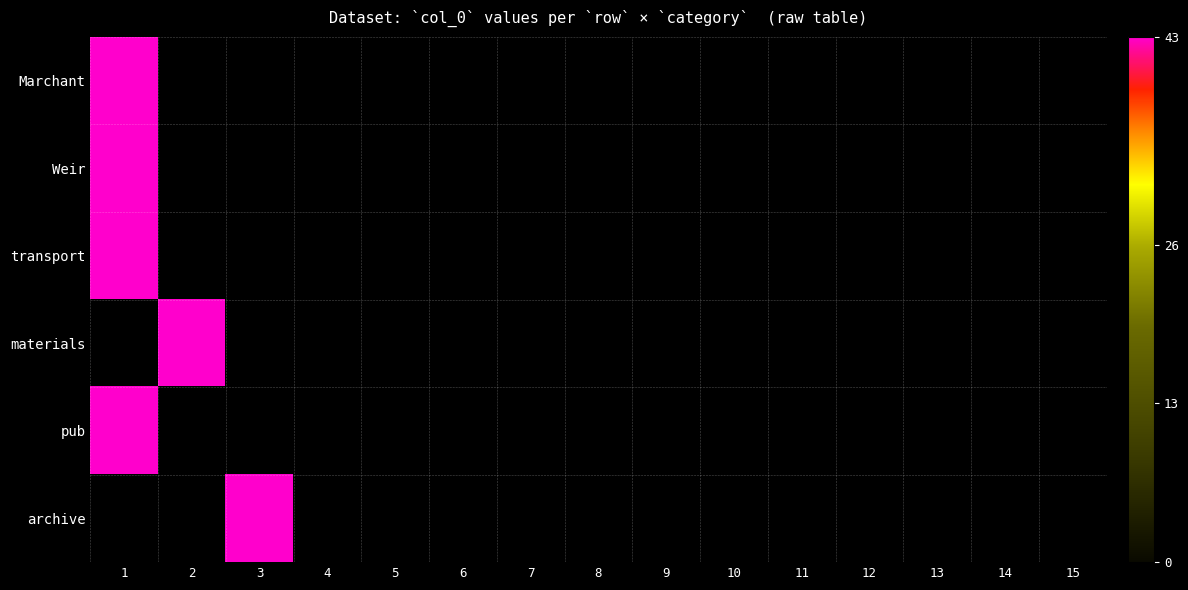

At which category is the sum across all series the highest?

1